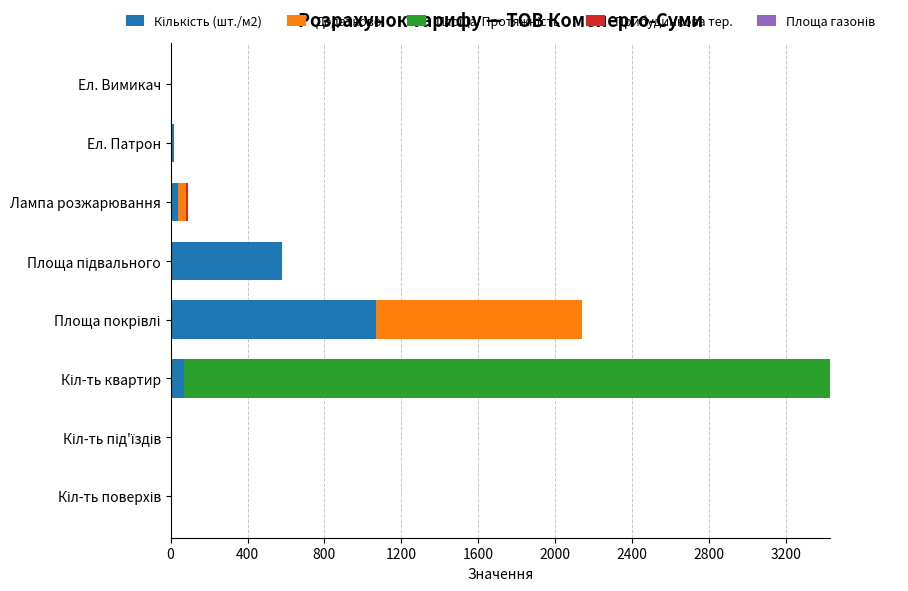

How many series are shown in this chart?

4